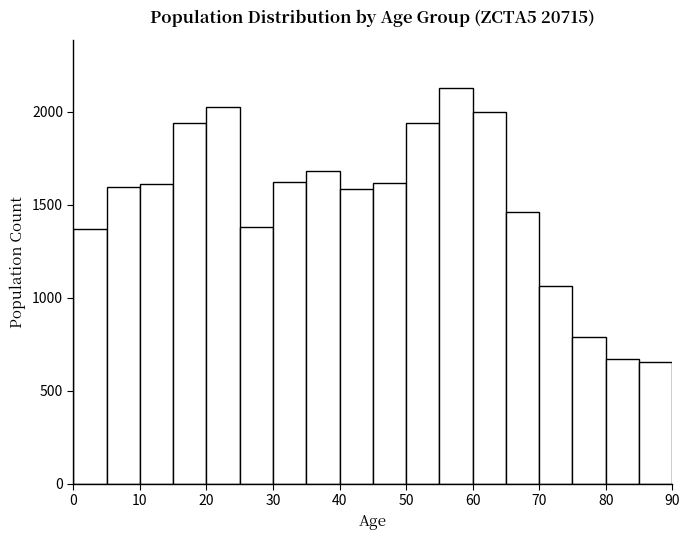

How tall is the bar that spans 70 to 75 on the x-axis? The values are not printed on the chart, so give them approximately, as read against the axis.

1050